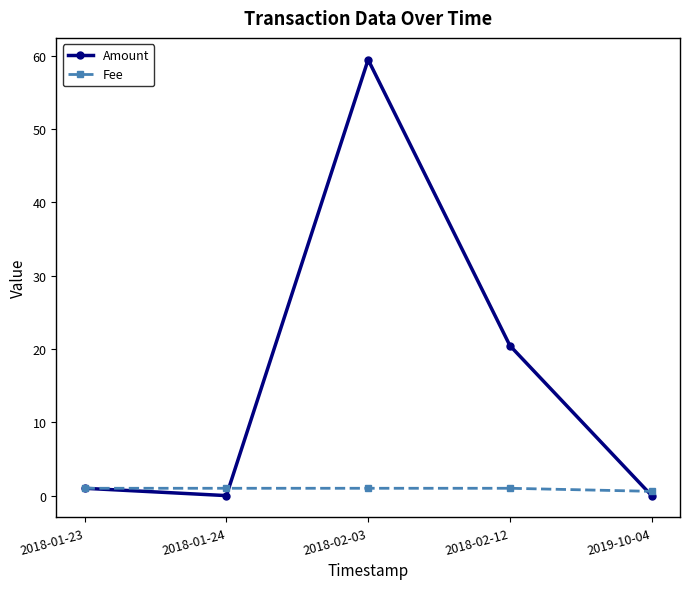

What are all the series names shown in the legend?

Amount, Fee